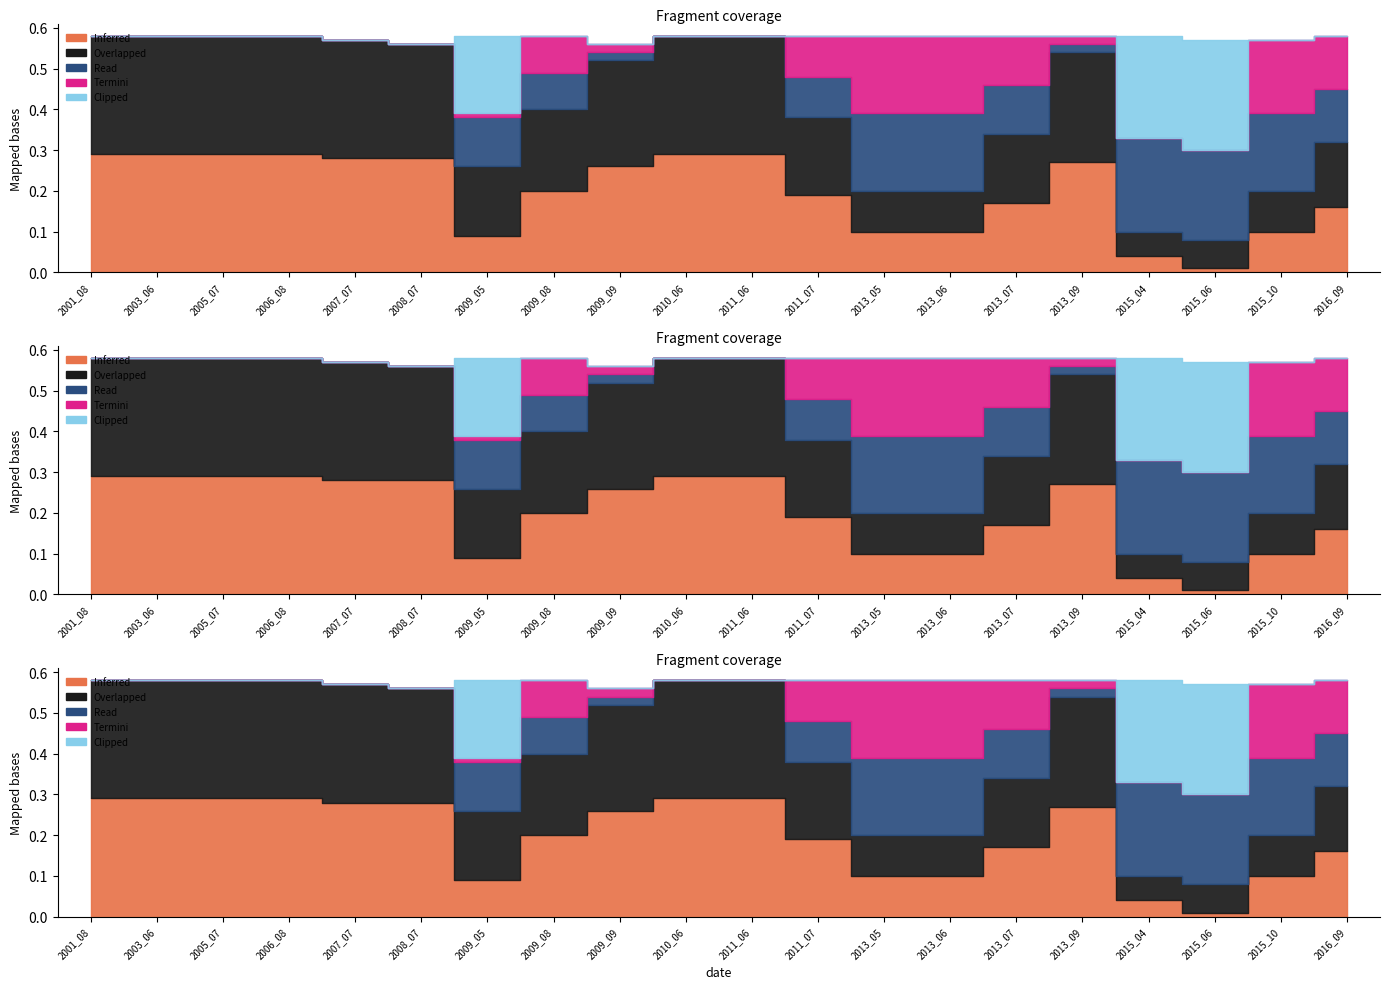

True or false: origlandArea has a value of 0.0 at 2015_06.

False